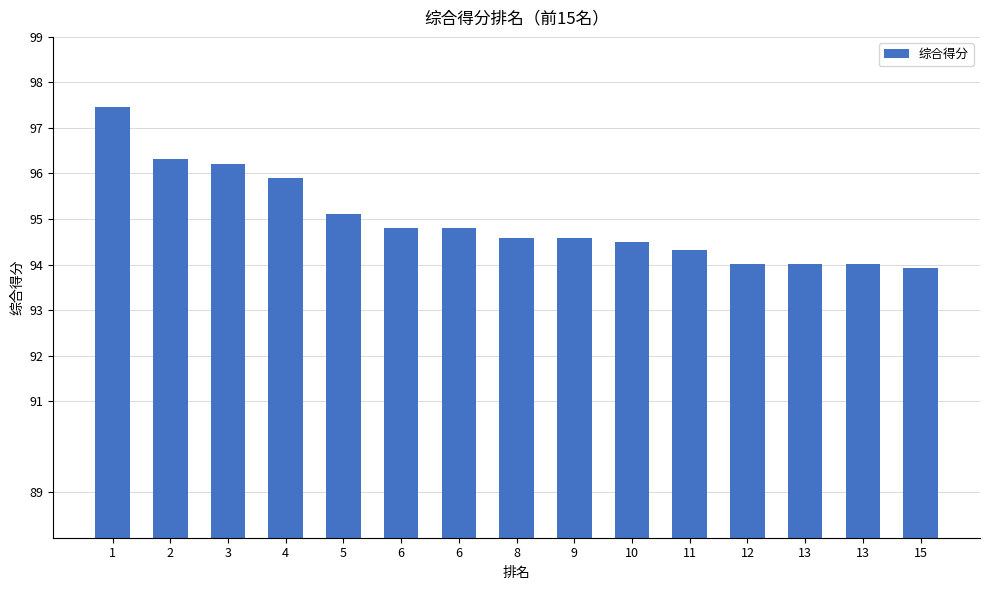

What is the sum of the values at 11 and 8?

188.9